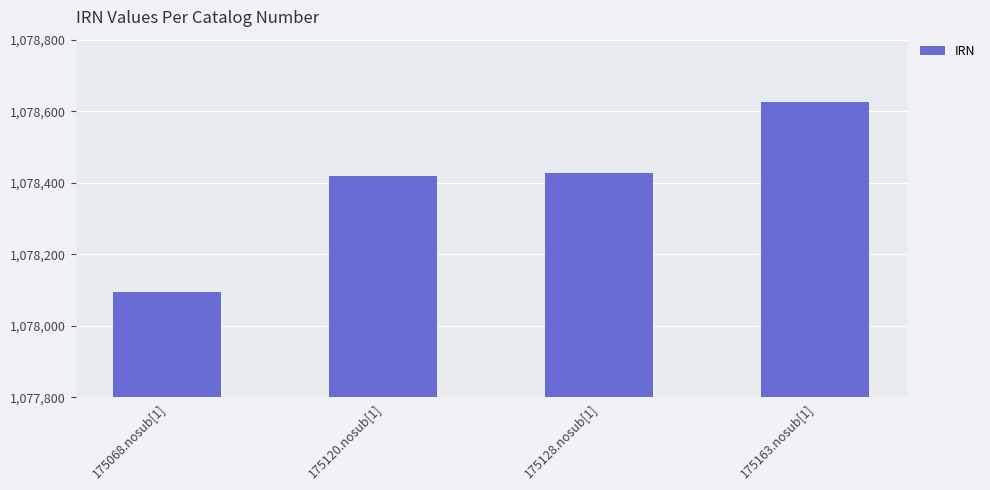

List the labels in order of value, smallest first.

175068.nosub[1], 175120.nosub[1], 175128.nosub[1], 175163.nosub[1]